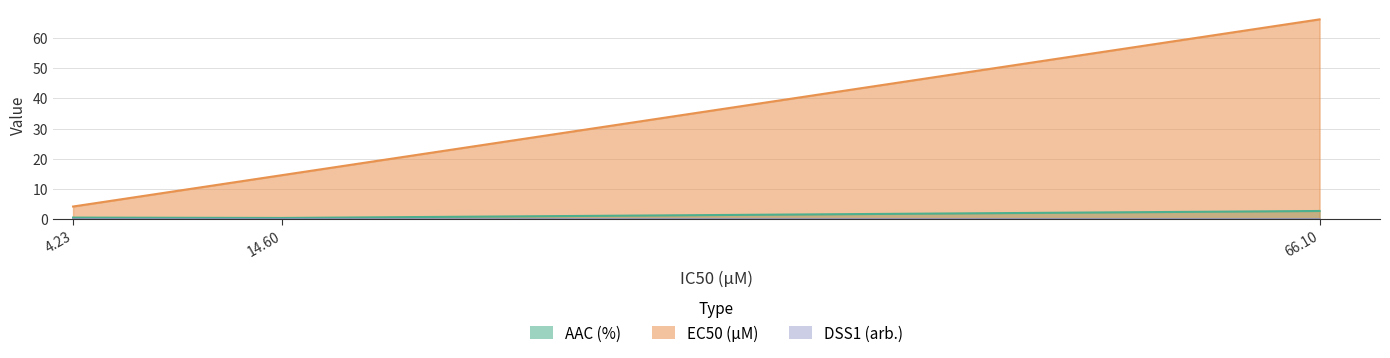

Reading left to right, what are all the values shown in this chart?

AAC (%): 4.23=0.6	14.6=0.5	66.1=2.8
EC50 (µM): 4.23=4.2	14.6=14.6	66.1=66.1
DSS1 (arb.): 4.23=0.0	14.6=0.0	66.1=0.0